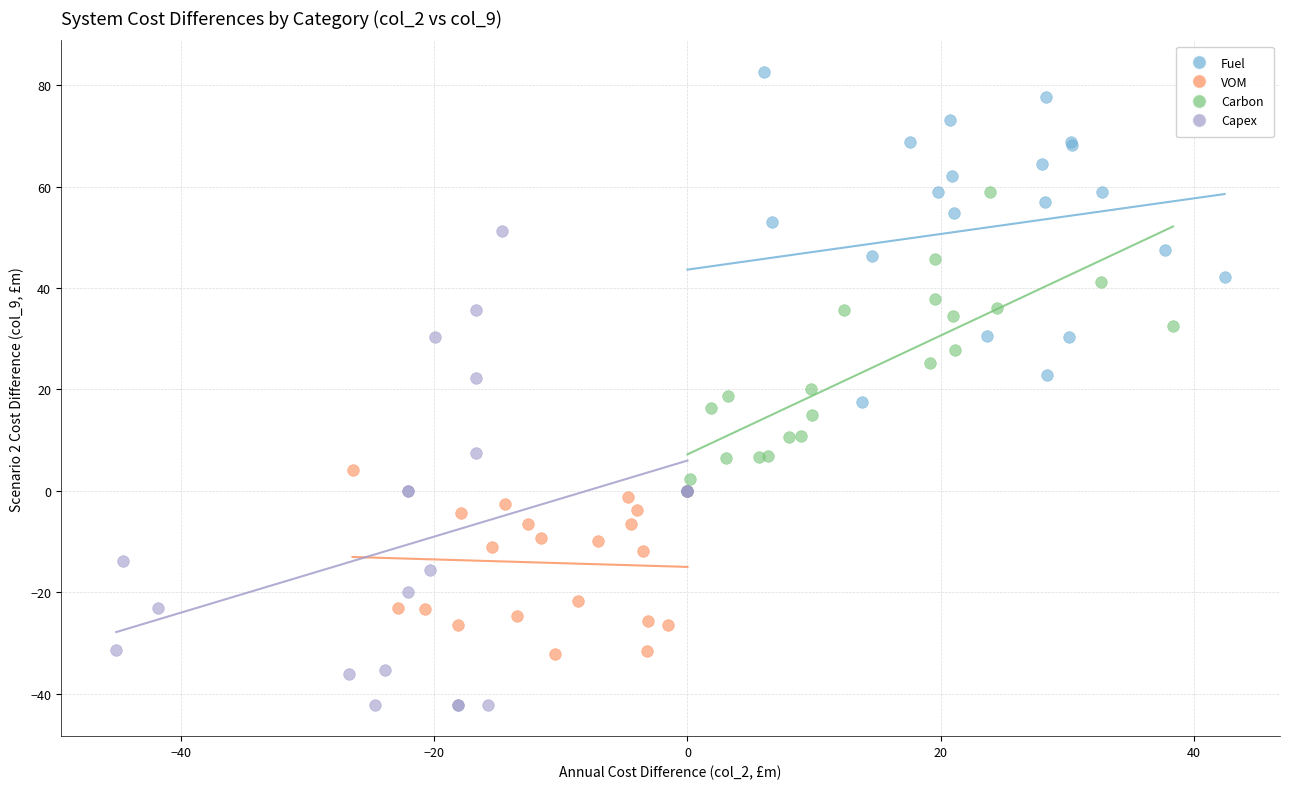

What are all the series names shown in the legend?

Fuel, VOM, Carbon, Capex